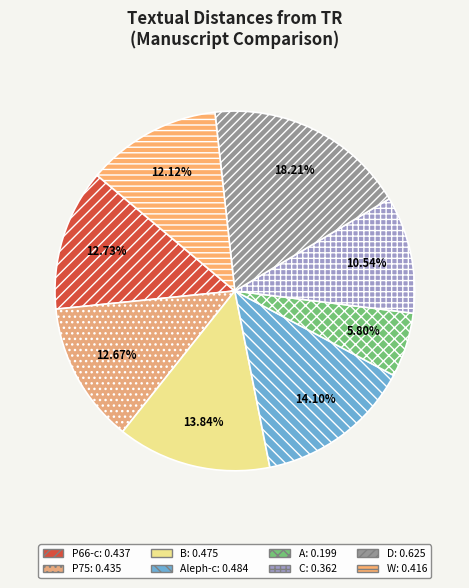

How many slices are in this pie chart?

8